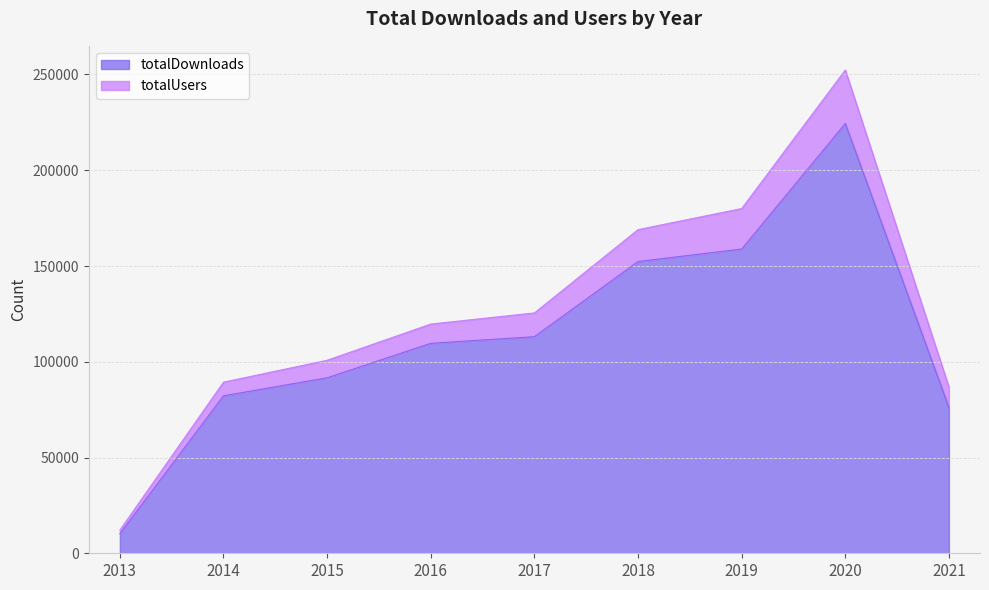

At which category does the data reach its first local peak?

2020